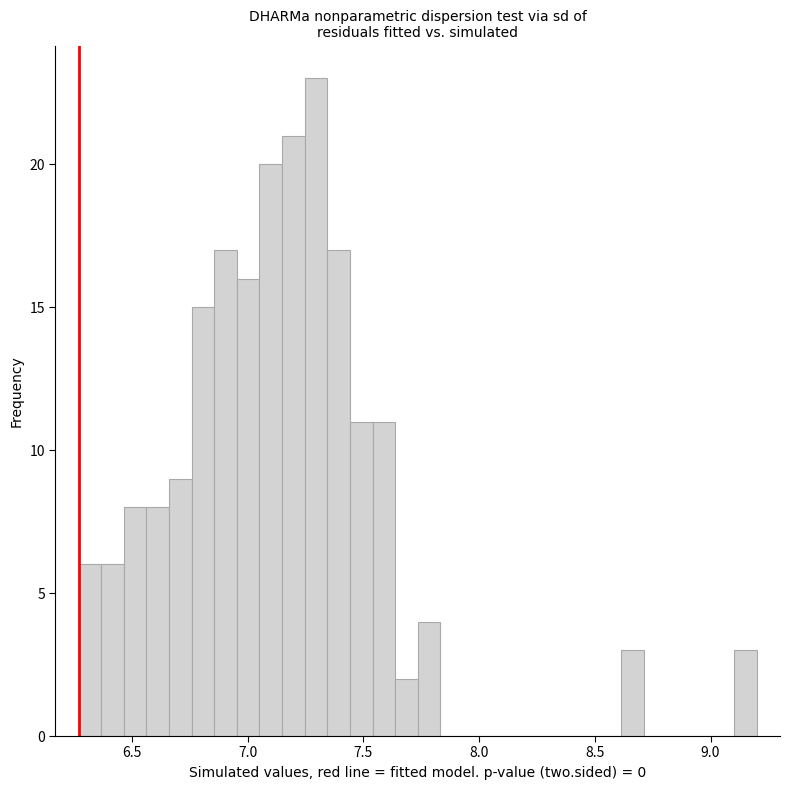

Around what value on the x-axis is the tallest bar? Give the approximate position of its centre, as read against the axis.

7.30